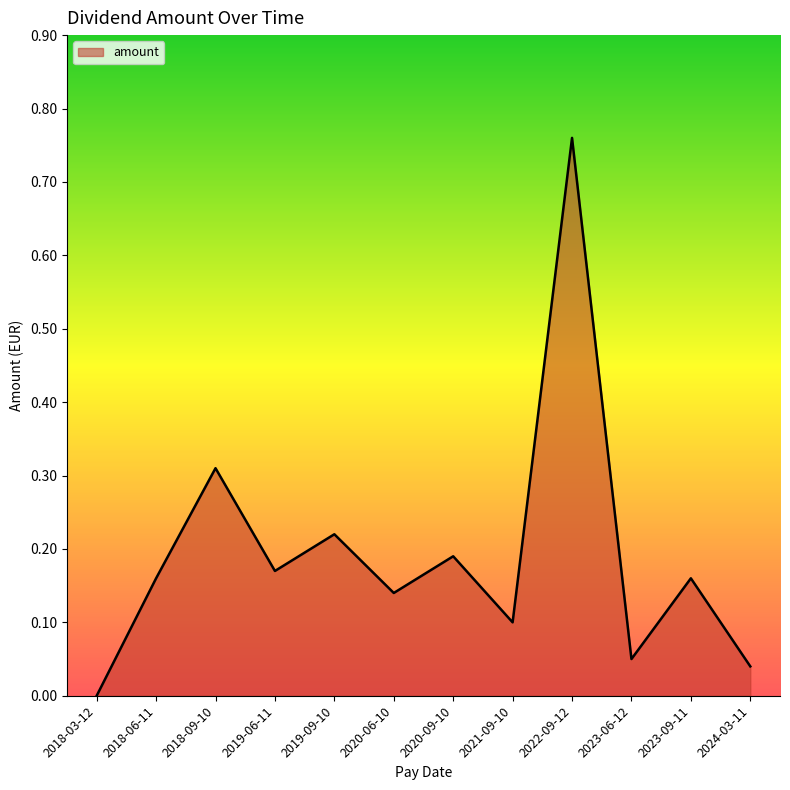

What position from the right is 2024-03-11?

1